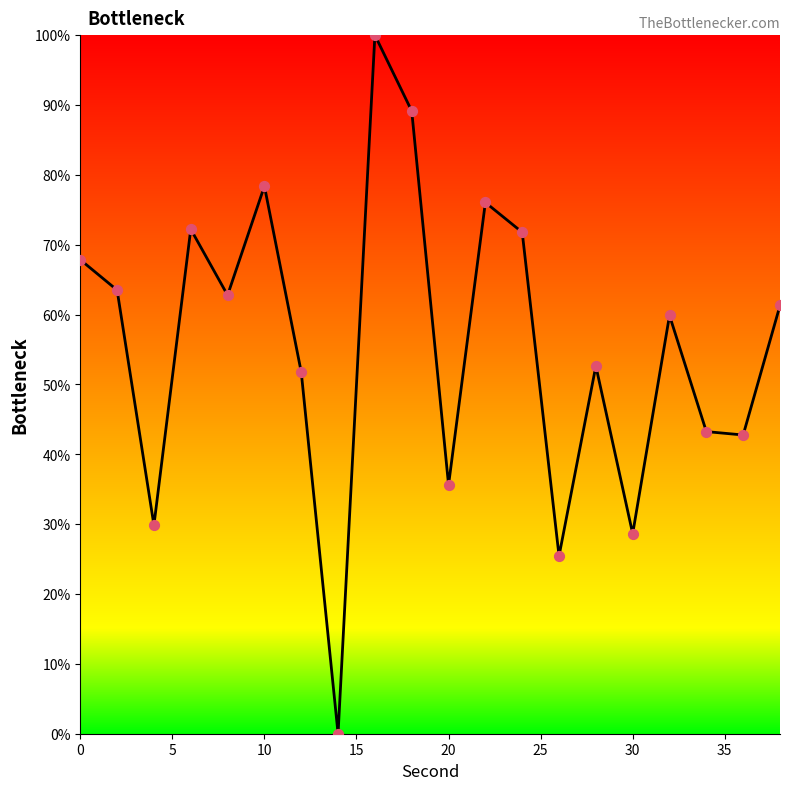

What is the difference between the maximum and minimum values?

100.0